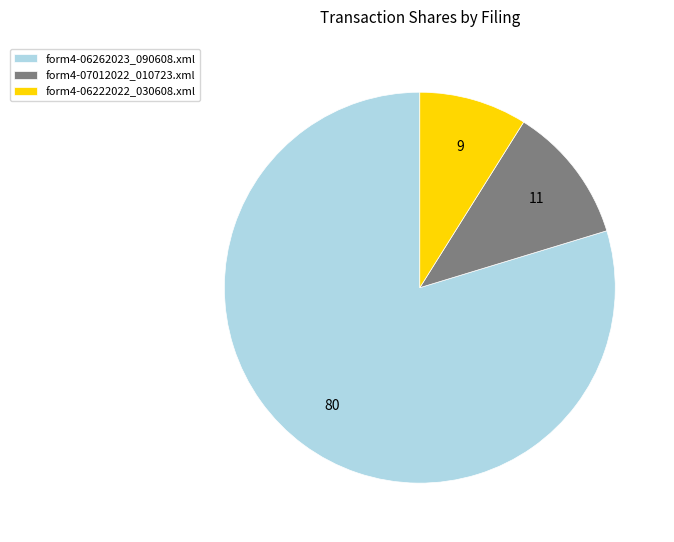

The form4-06222022_030608.xml slice represents 9% of the pie. True or false?

True